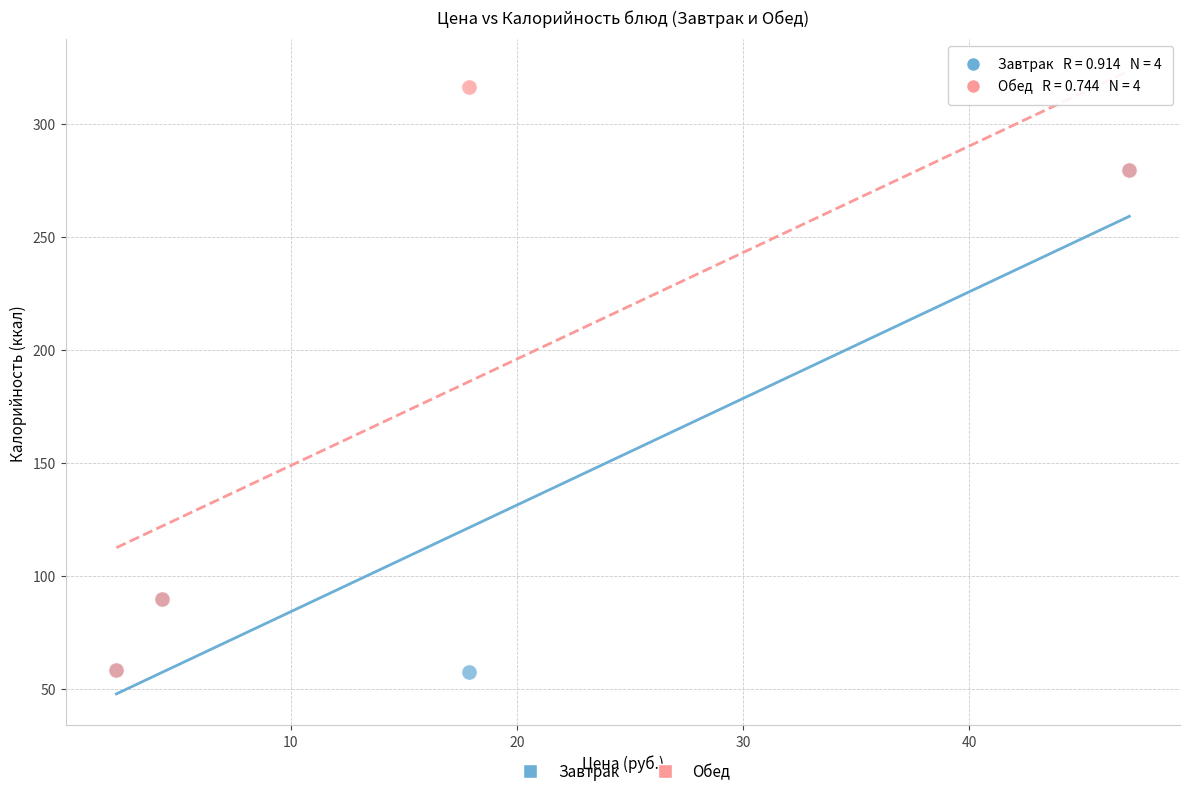

Which series contains the highest Y value?

Обед